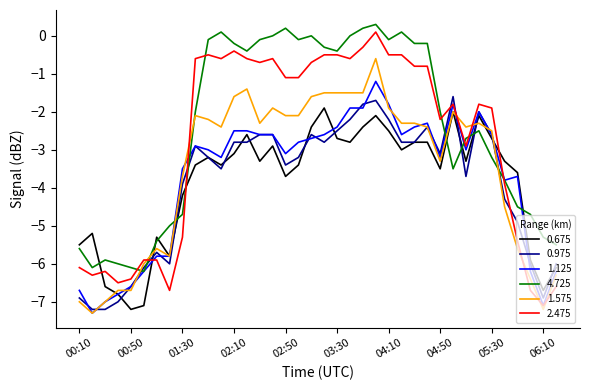

What are all the series names shown in the legend?

0.675, 0.975, 1.125, 4.725, 1.575, 2.475